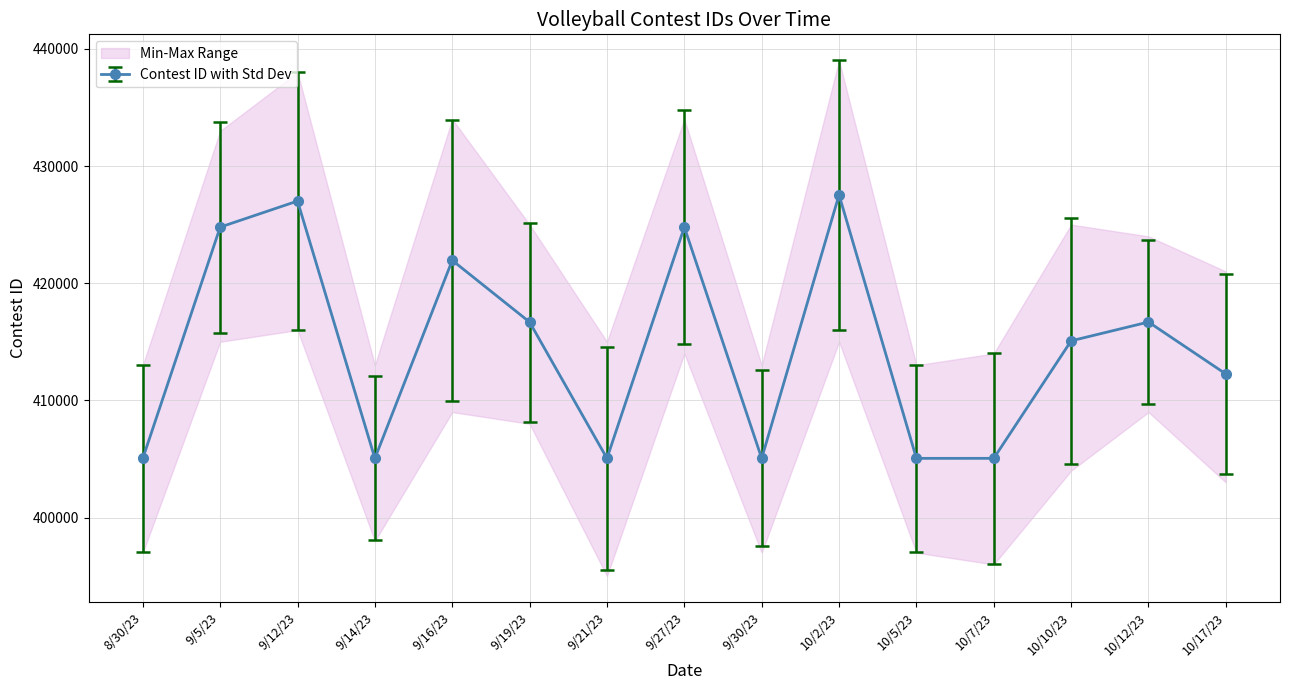

Rank the categories by value from highest to lowest.

10/2/23, 9/12/23, 9/27/23, 9/5/23, 9/16/23, 10/12/23, 9/19/23, 10/10/23, 10/17/23, 10/7/23, 9/30/23, 10/5/23, 9/21/23, 9/14/23, 8/30/23